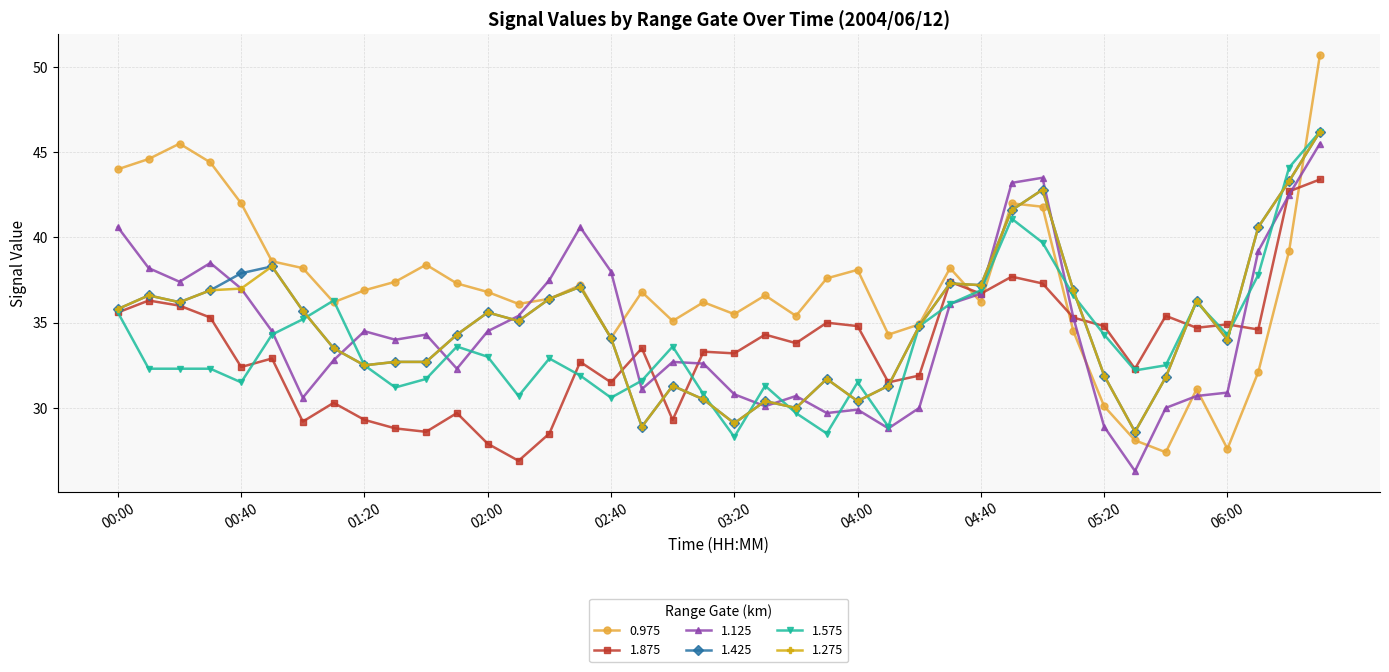

What is the difference between the second highest and minimum values in the 0.975 series?

18.1